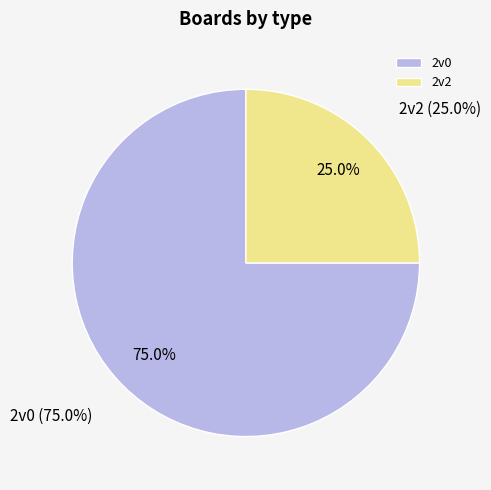

To the nearest percent, what is the difference between the largest and smallest slice percentages?

50%